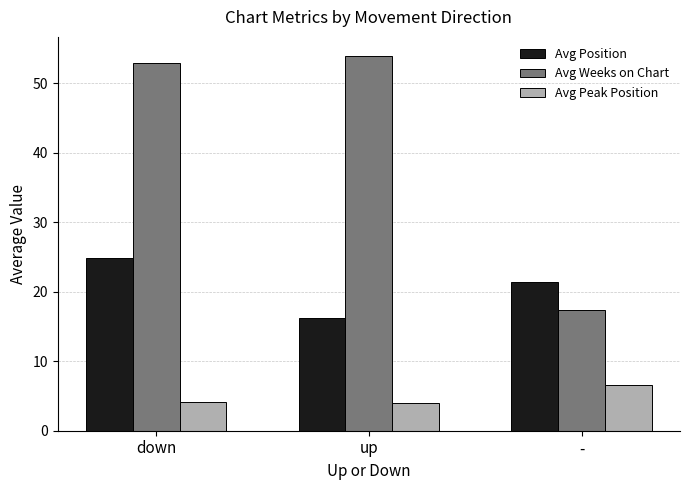

What is the sum of the Avg Peak Position values at down and up?

8.2